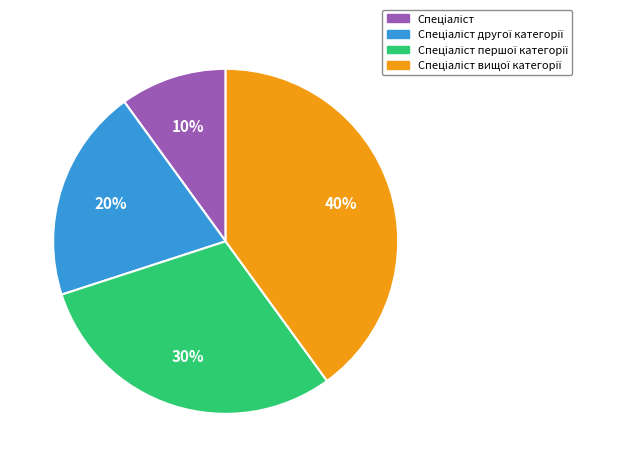

To the nearest percent, what is the difference between the largest and smallest slice percentages?

30%